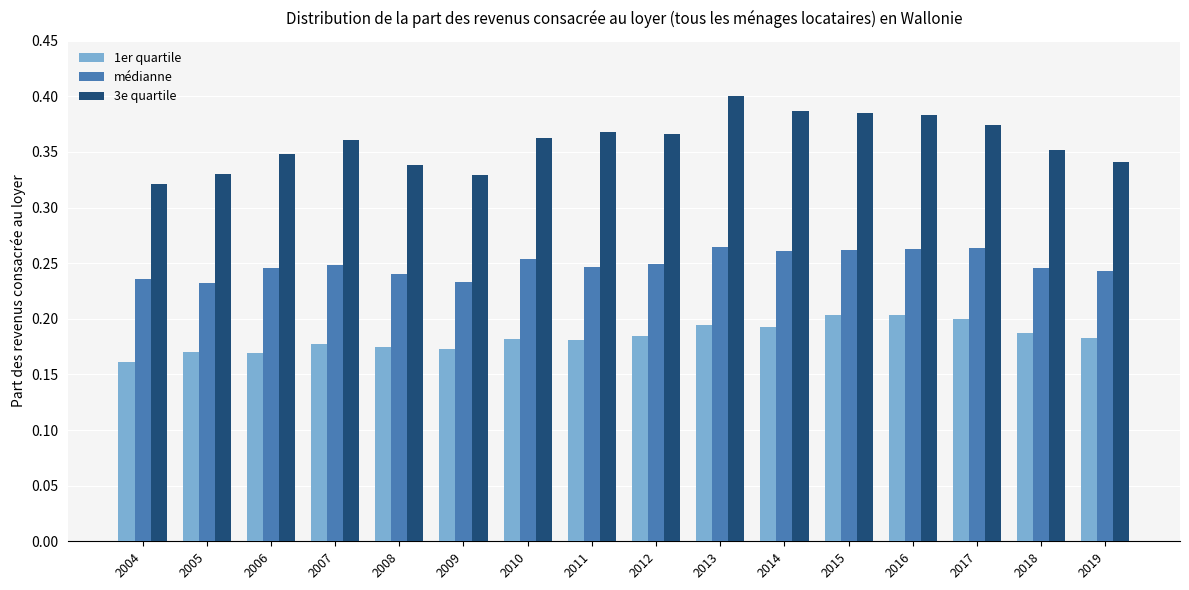

Count the médianne values in the range 0 to 1.

16